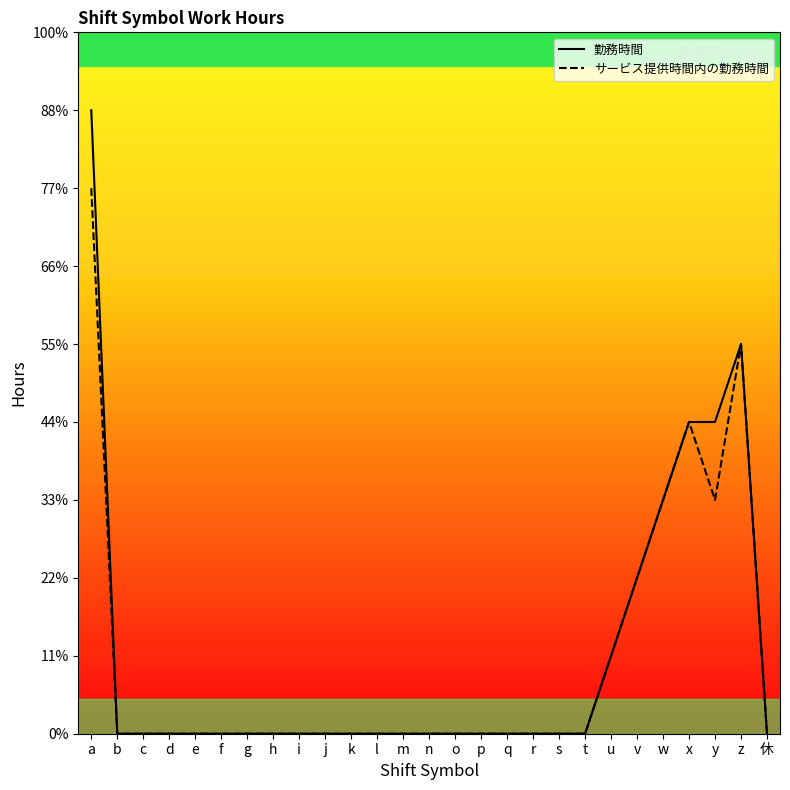

What are all the series names shown in the legend?

勤務時間, サービス提供時間内の勤務時間